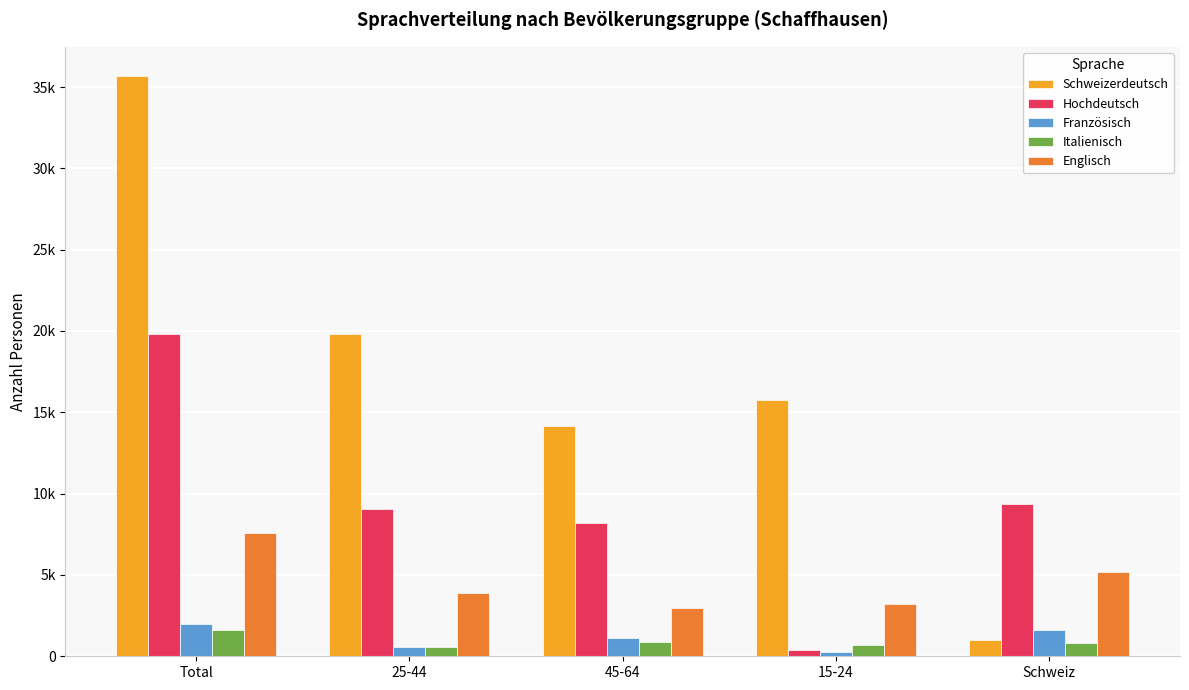

Reading left to right, transcribe all the data shown in this chart.

Schweizerdeutsch: 35690.3	19799.1	14187.3	15737.5	1020.4
Hochdeutsch: 19799.1	9036.5	8190.7	396.9	9375.6
Französisch: 1975.8	591.8	1139.9	244.1	1629.6
Italienisch: 1597.9	594.1	892.0	680.0	801.0
Englisch: 7593.1	3886.3	2966.5	3243.5	5169.6